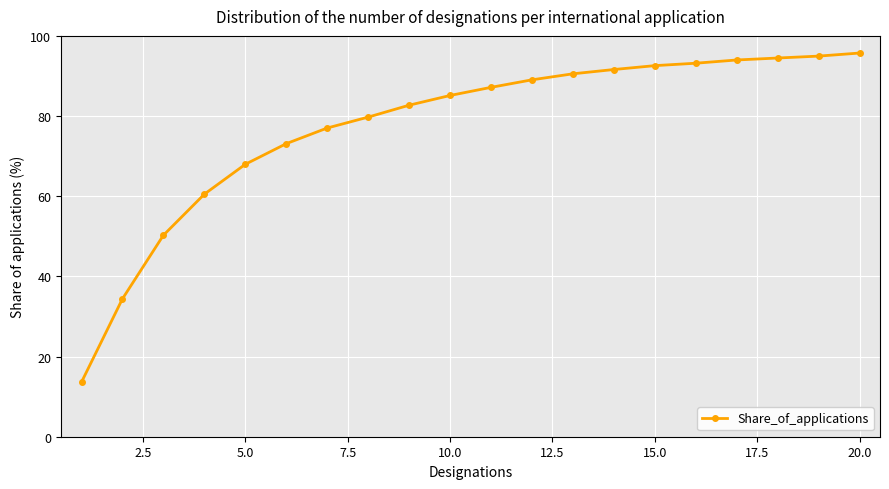

What is the value of the 5th point from the left?

68.0